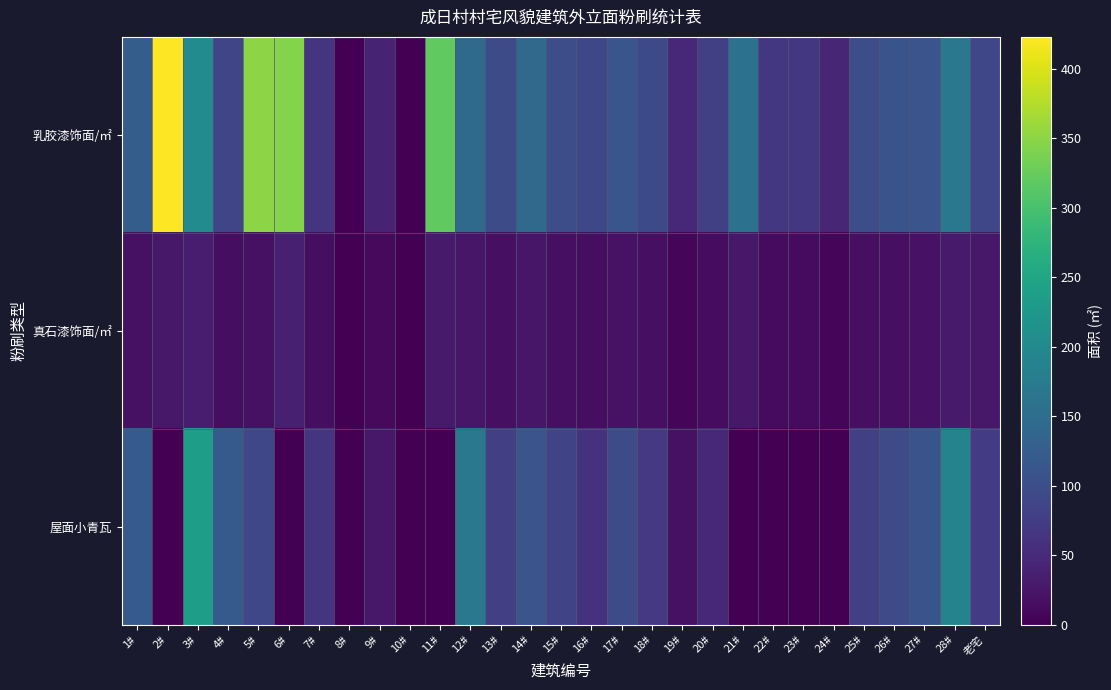

Which label corresponds to the largest value in the chart?

2#